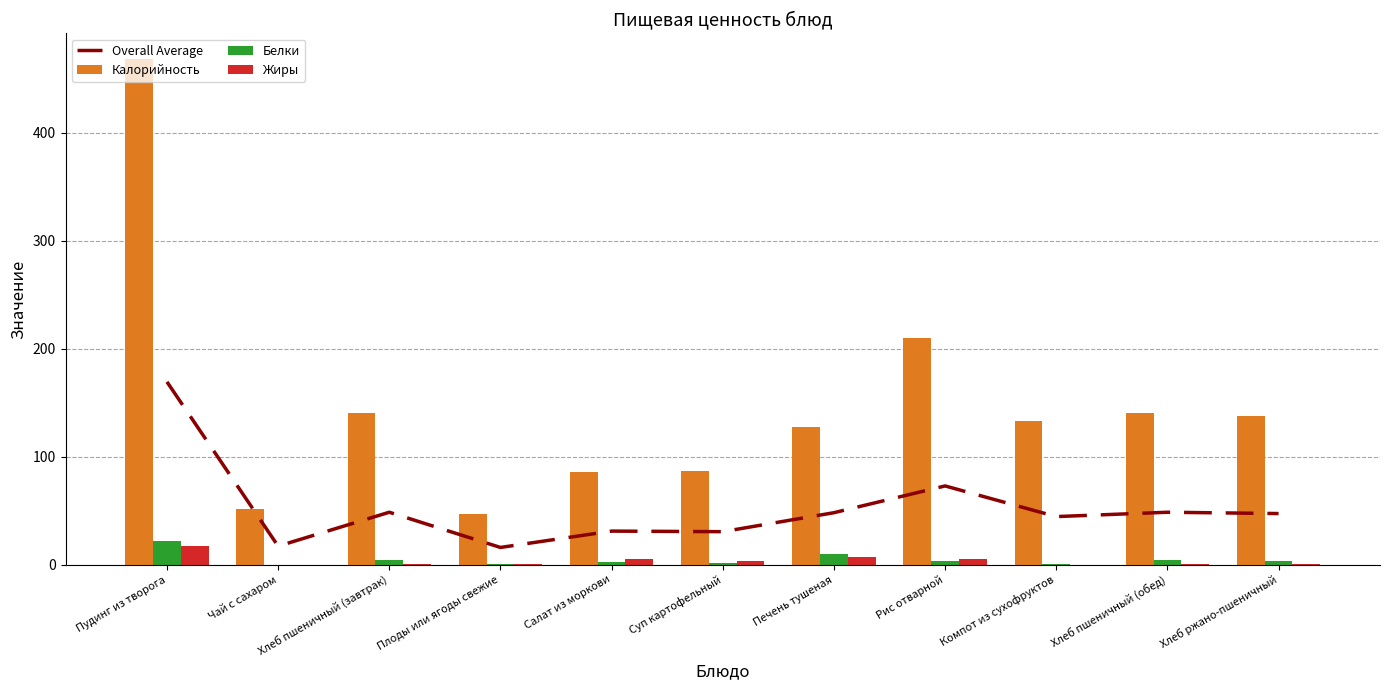

Is the value of Калорийность at Хлеб пшеничный (завтрак) greater than the value of Жиры at Хлеб ржано-пшеничный?

Yes